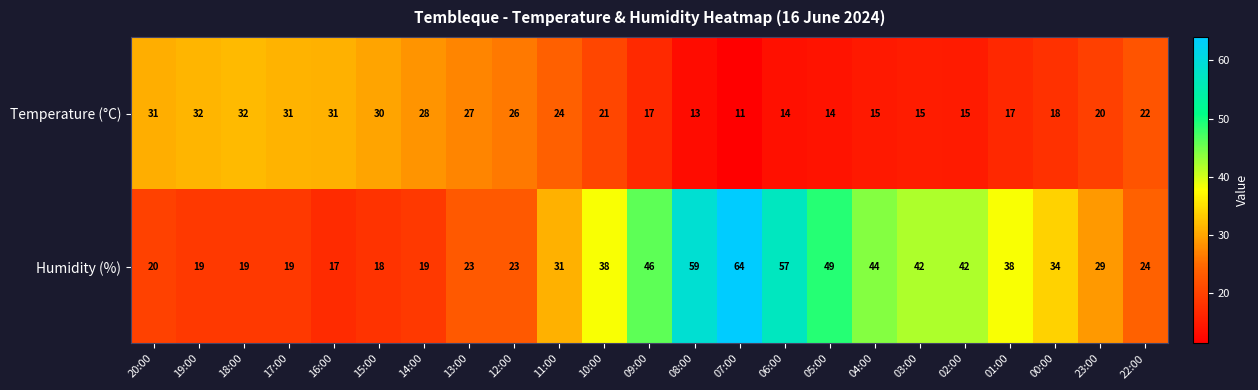

Which series has the largest total across all categories?

Humidity (%)